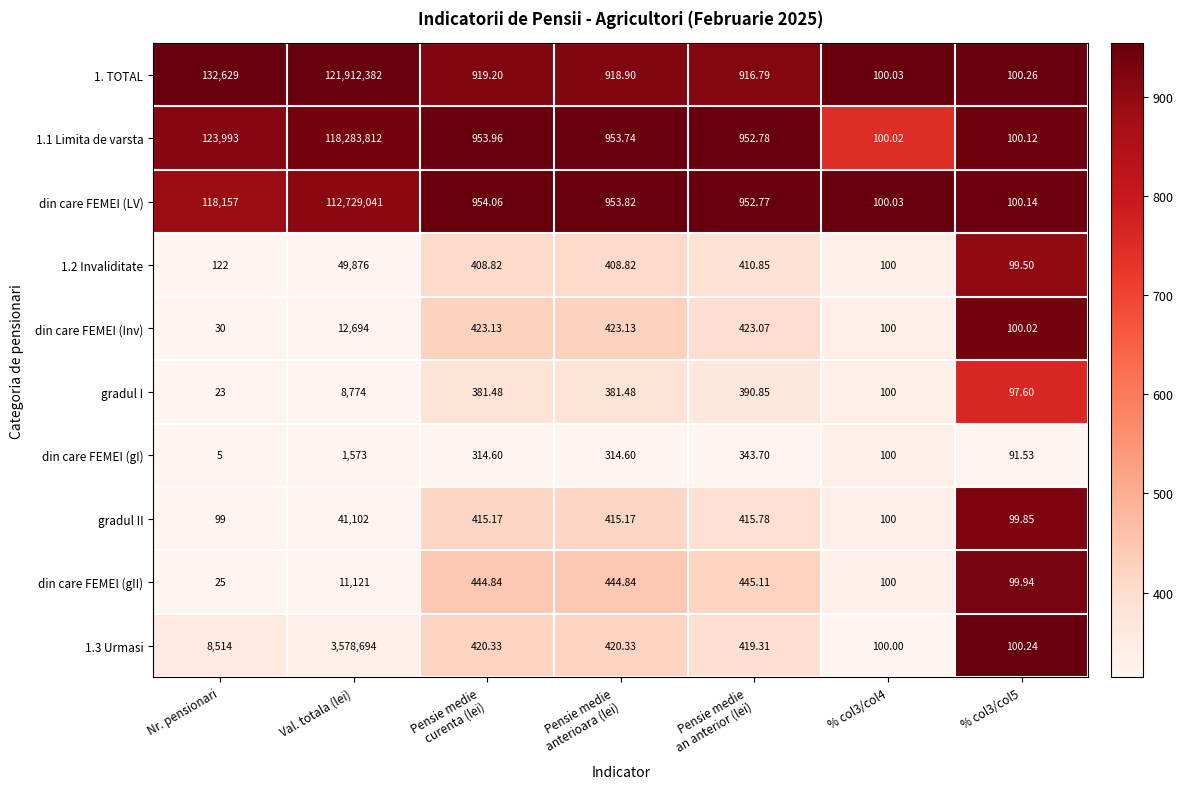

What is the total value across all series at Pensie medie
curenta (lei)?

5635.6